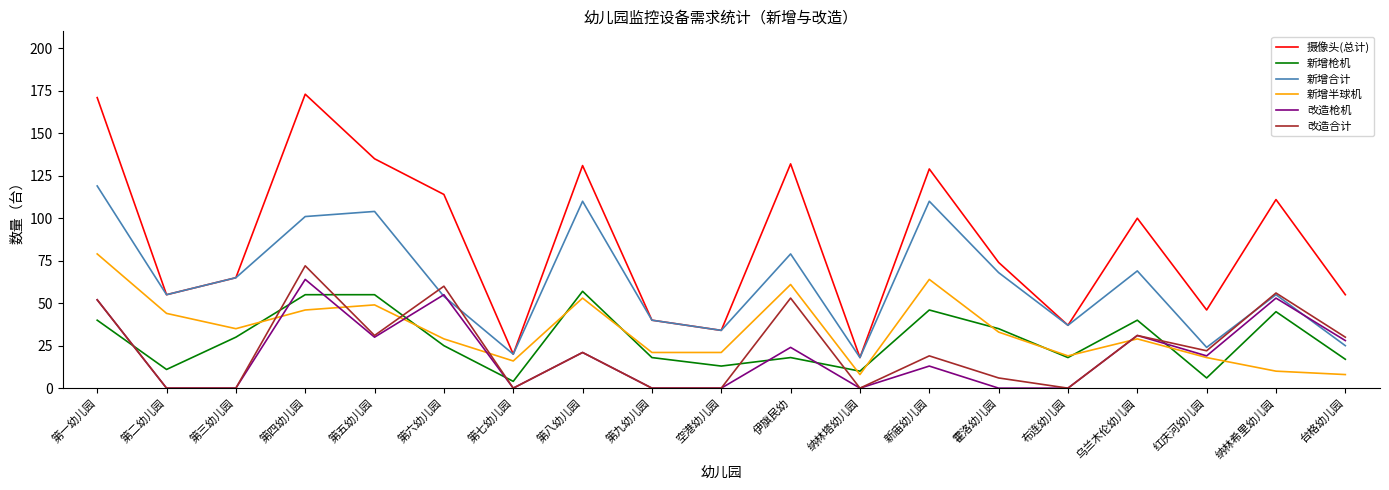

What are all the series names shown in the legend?

摄像头(总计), 新增枪机, 新增合计, 新增半球机, 改造枪机, 改造合计